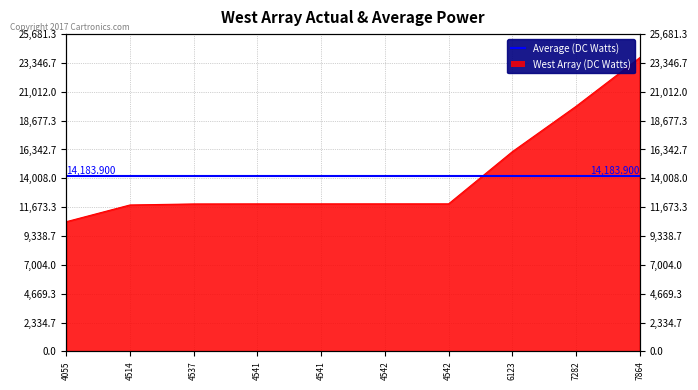

What is the average value?

14184